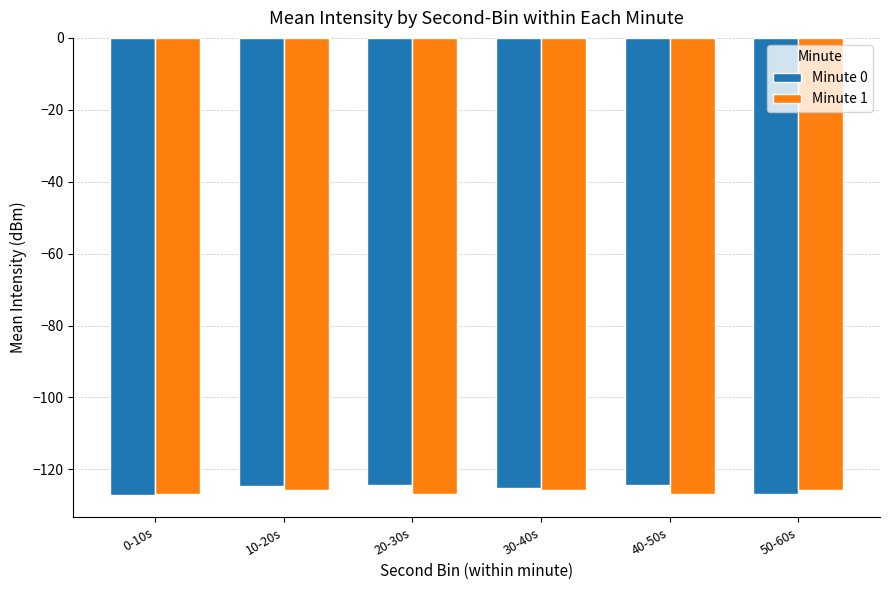

What is the total value across all series at 40-50s?

-251.3